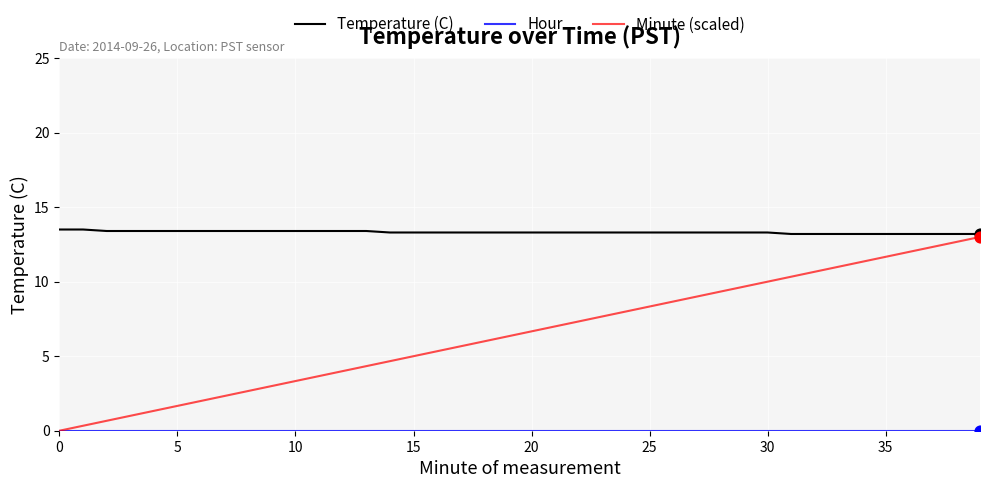

Which series has the largest total across all categories?

Temperature (C)